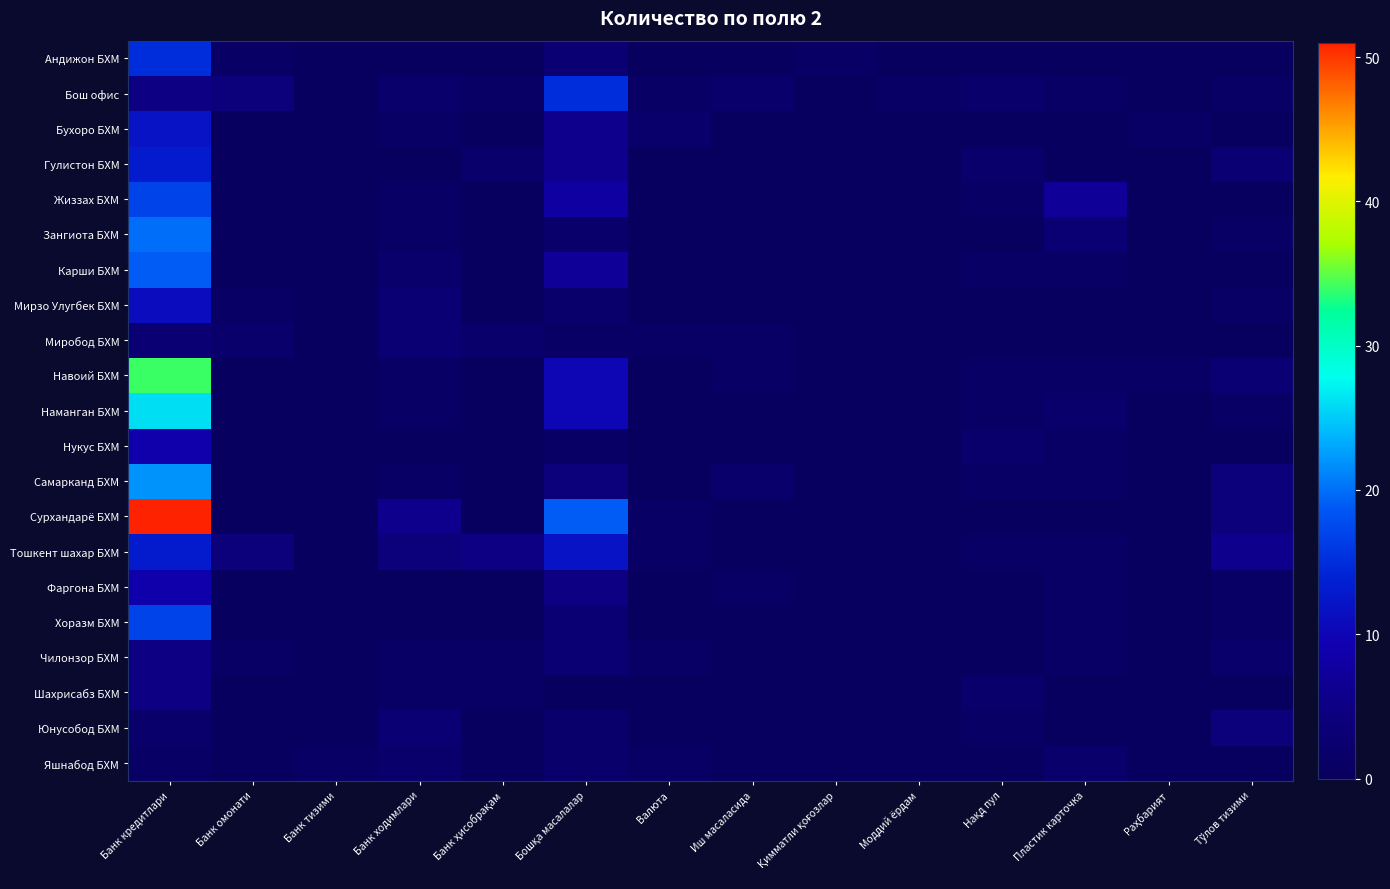

Which series has the largest total across all categories?

Сурхандарё БХМ